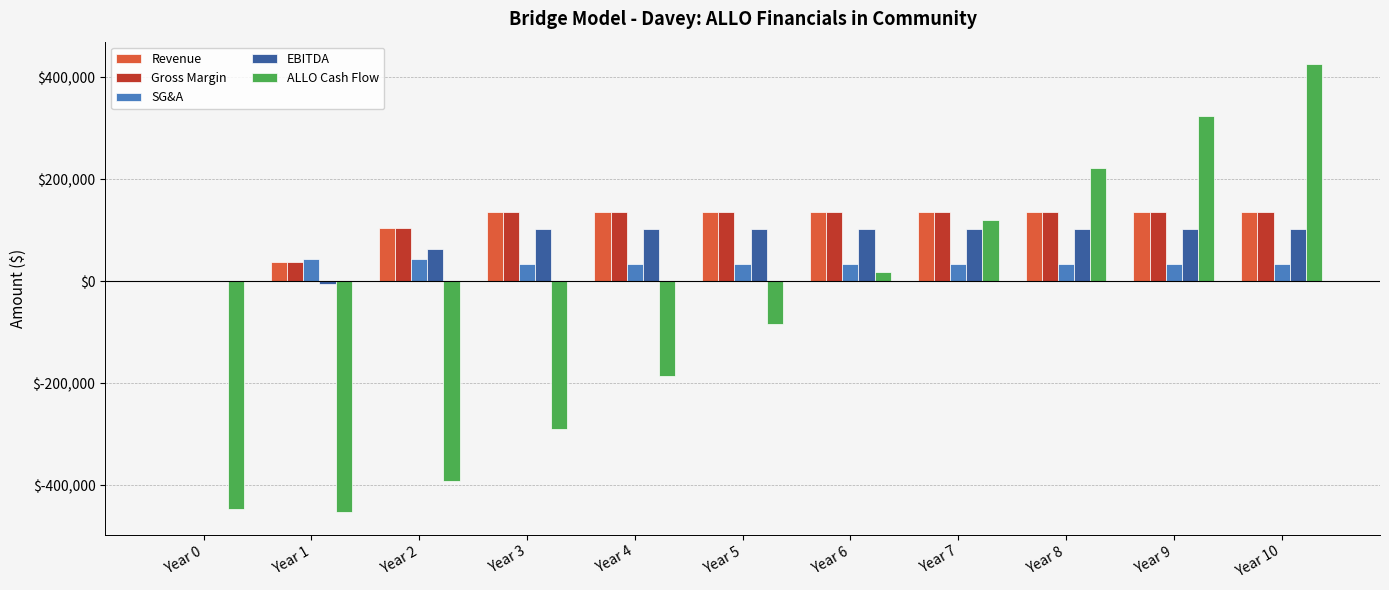

What is the sum of the ALLO Cash Flow values at Year 9 and Year 2?

-67741.0